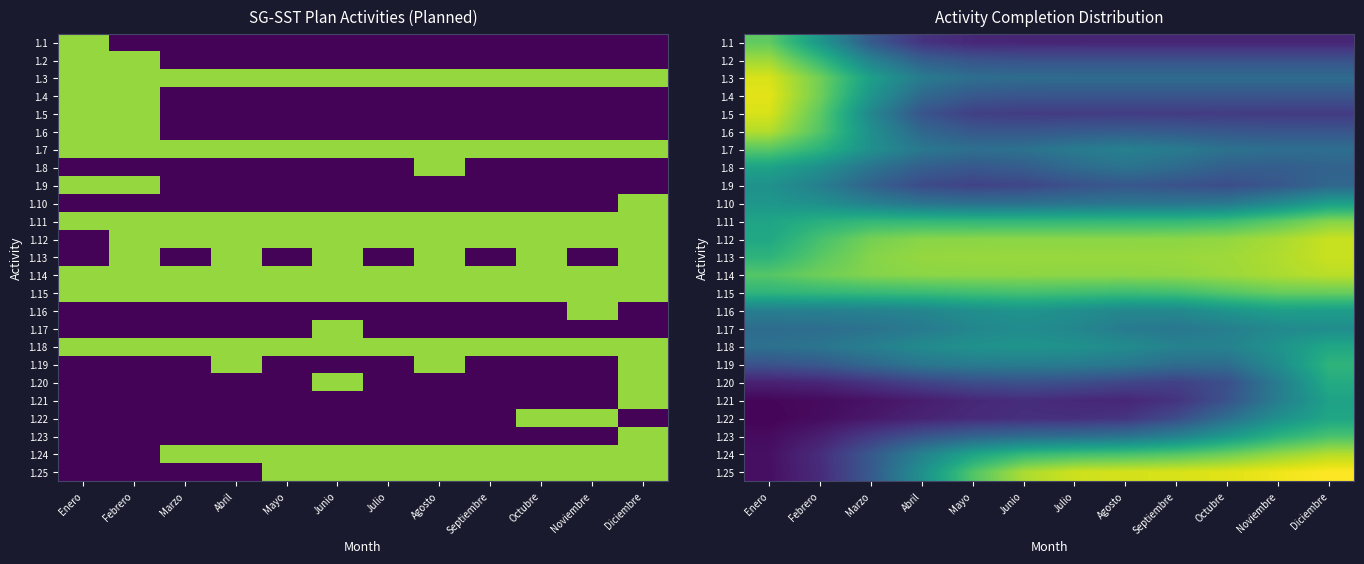

At which category is the sum across all series the highest?

Diciembre